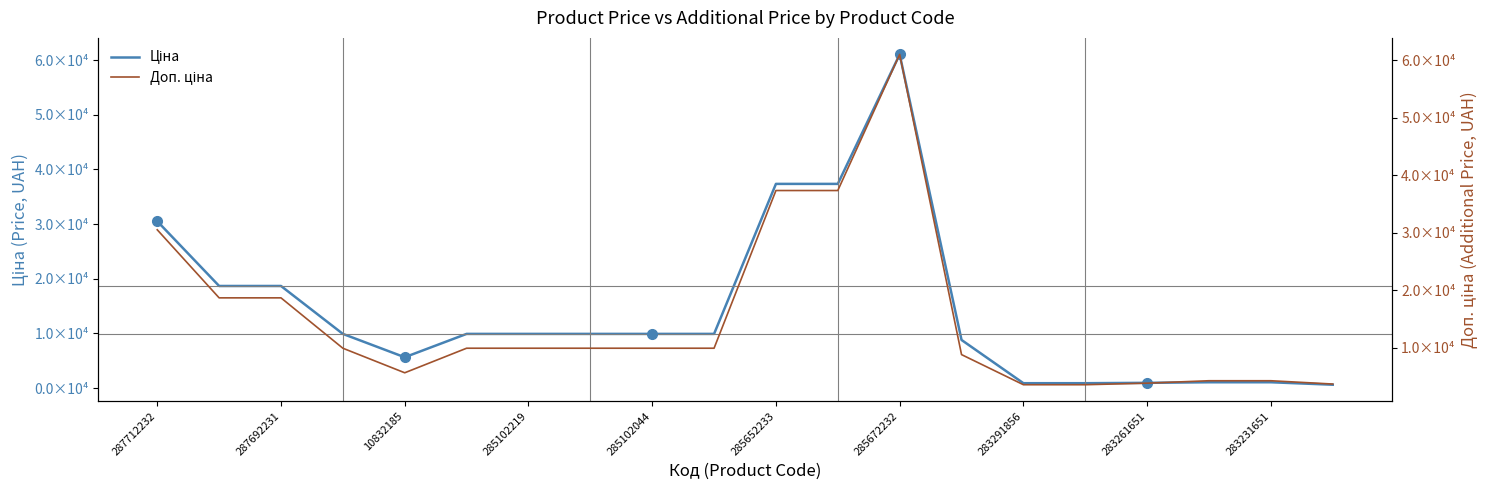

List the series in order of their peak value, highest first.

Ціна, Доп. ціна